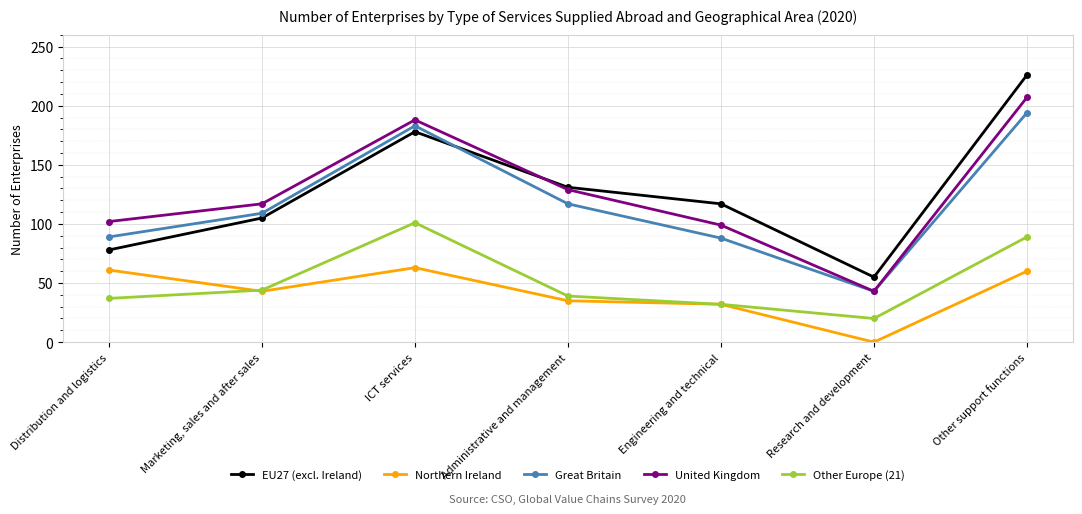

What are all the series names shown in the legend?

EU27 (excl. Ireland), Northern Ireland, Great Britain, United Kingdom, Other Europe (21)